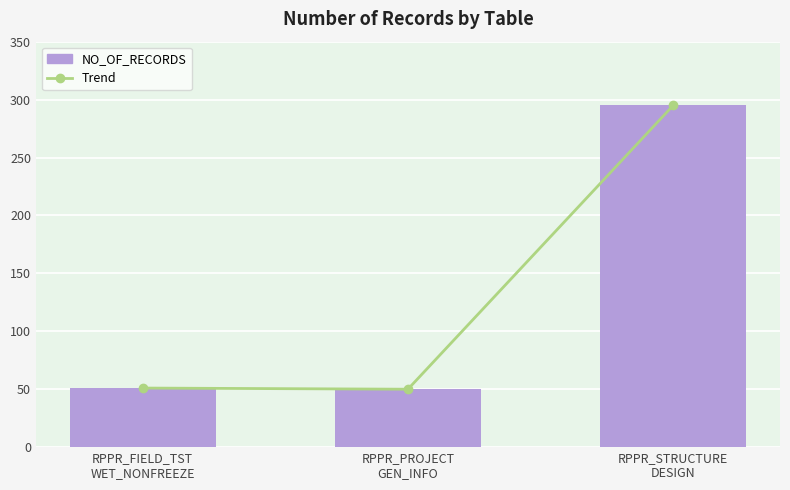

Is the value of NO_OF_RECORDS at RPPR_STRUCTURE
DESIGN greater than the value of Trend at RPPR_PROJECT
GEN_INFO?

Yes